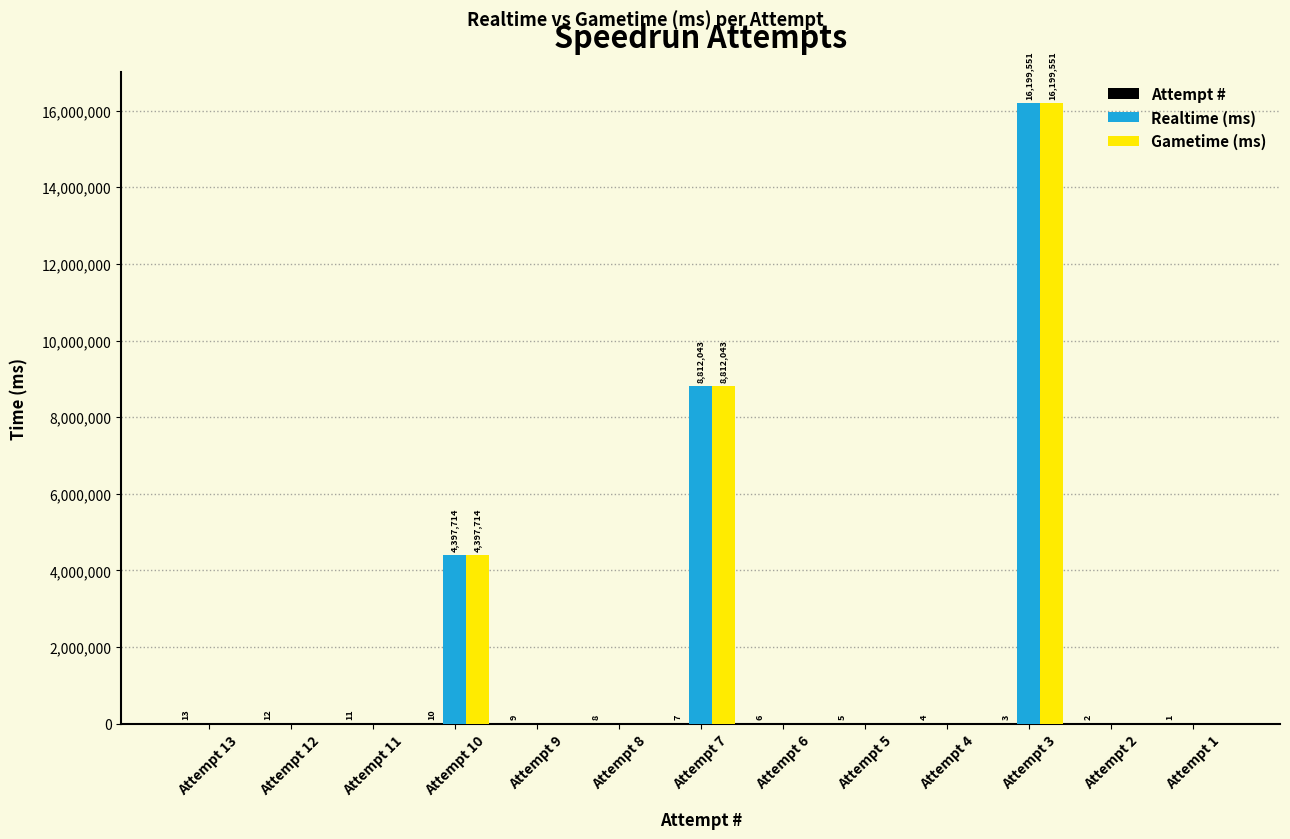

Which label corresponds to the largest value in the chart?

Attempt 3